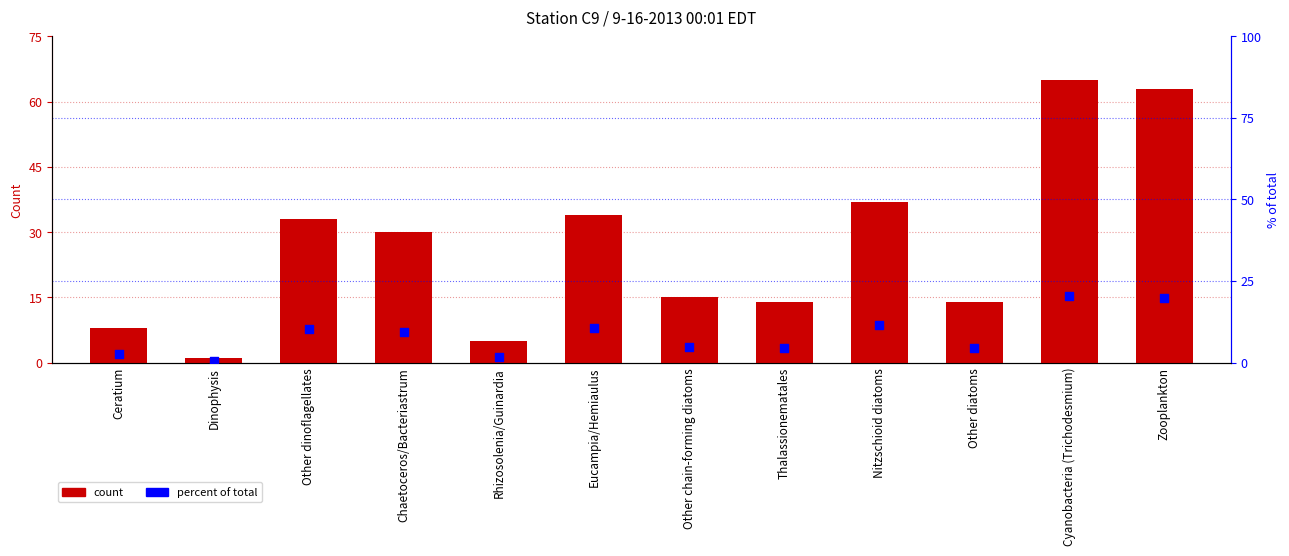

Which series has the largest total across all categories?

count